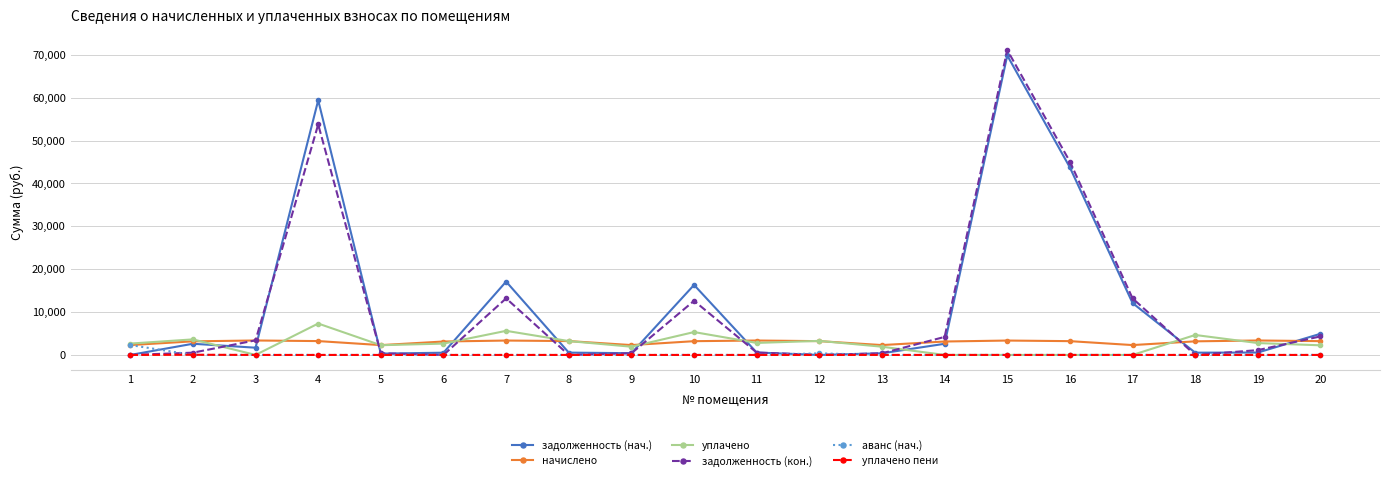

Which series ends up on top after the final intersection of начислено and задолженность (кон.)?

задолженность (кон.)